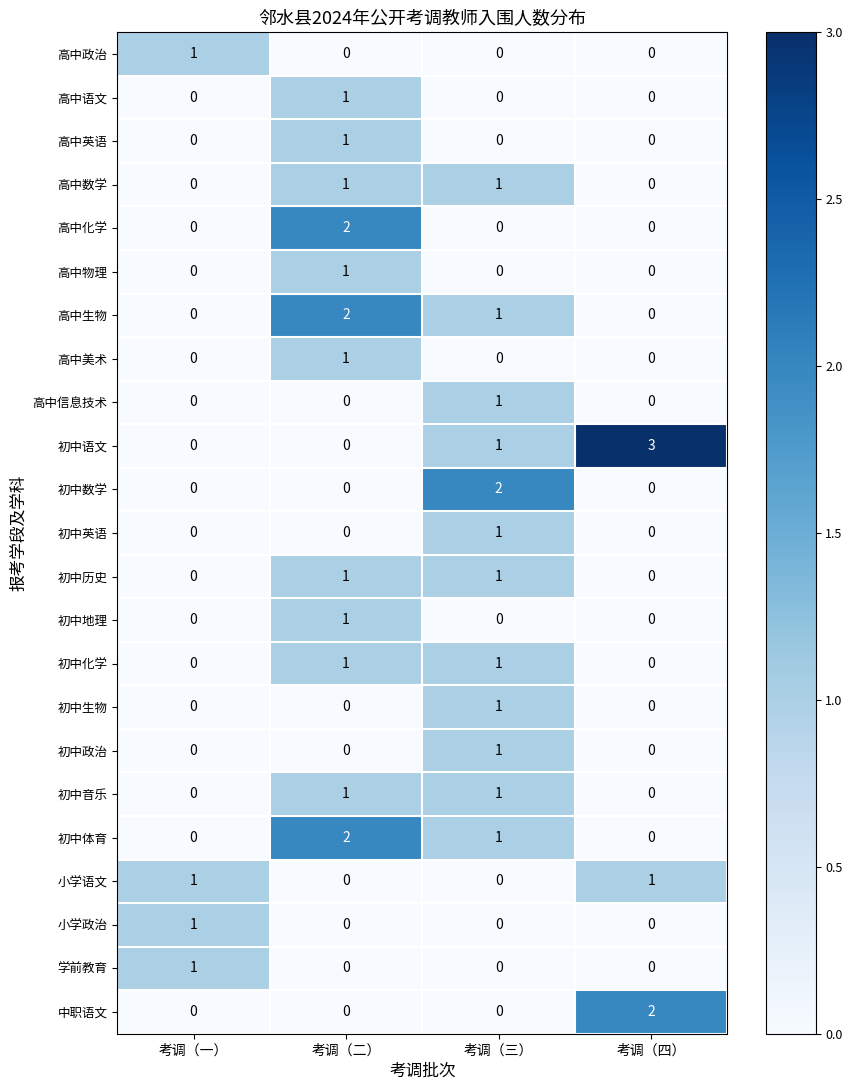

Which series has the largest total across all categories?

初中语文